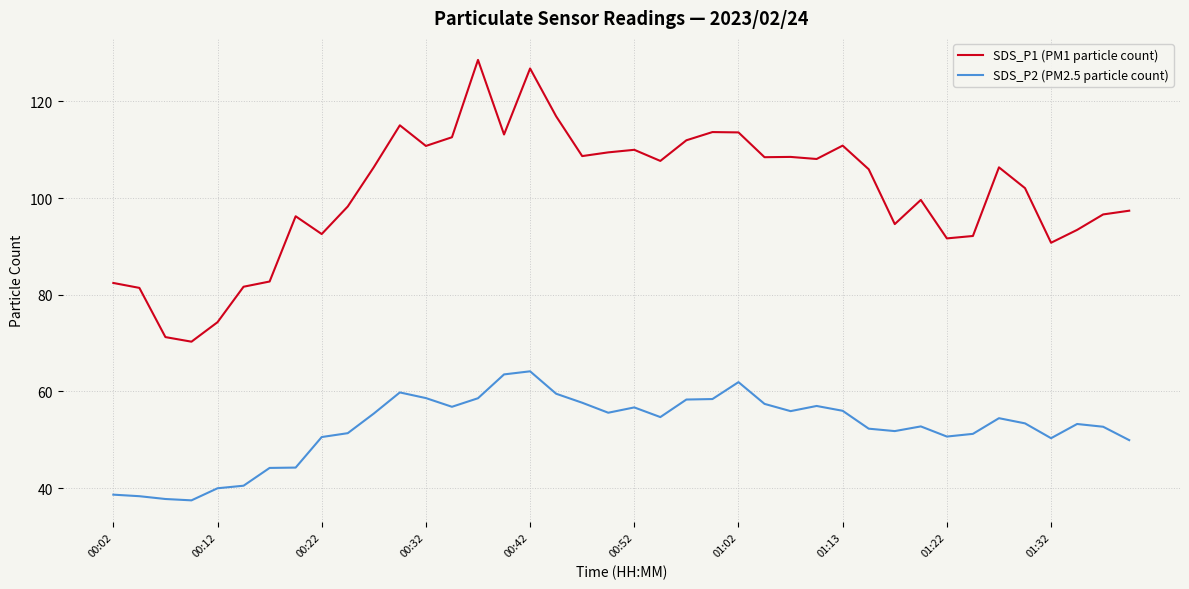

Which series has the largest total across all categories?

SDS_P1 (PM1 particle count)